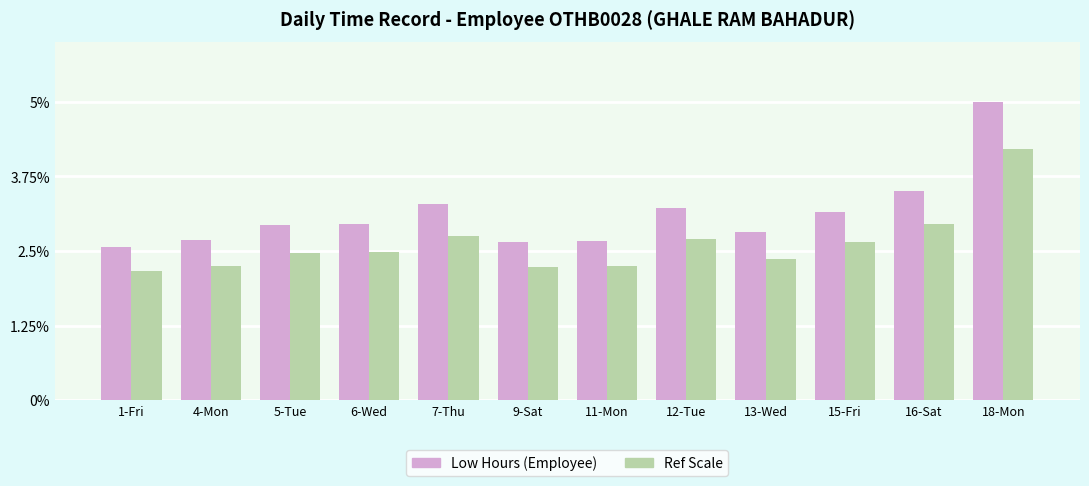

What is the label of the 8th bar from the right?

7-Thu